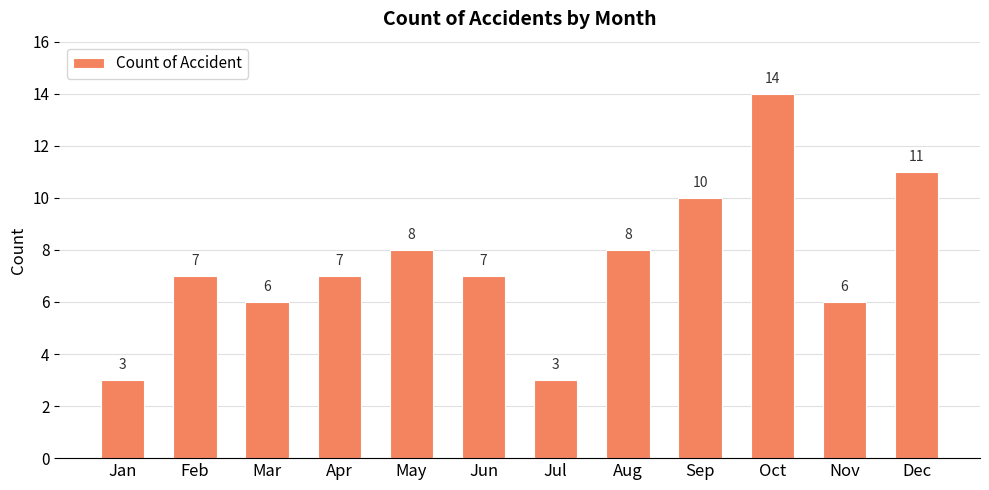

What is the change in value from Mar to Apr?

+1